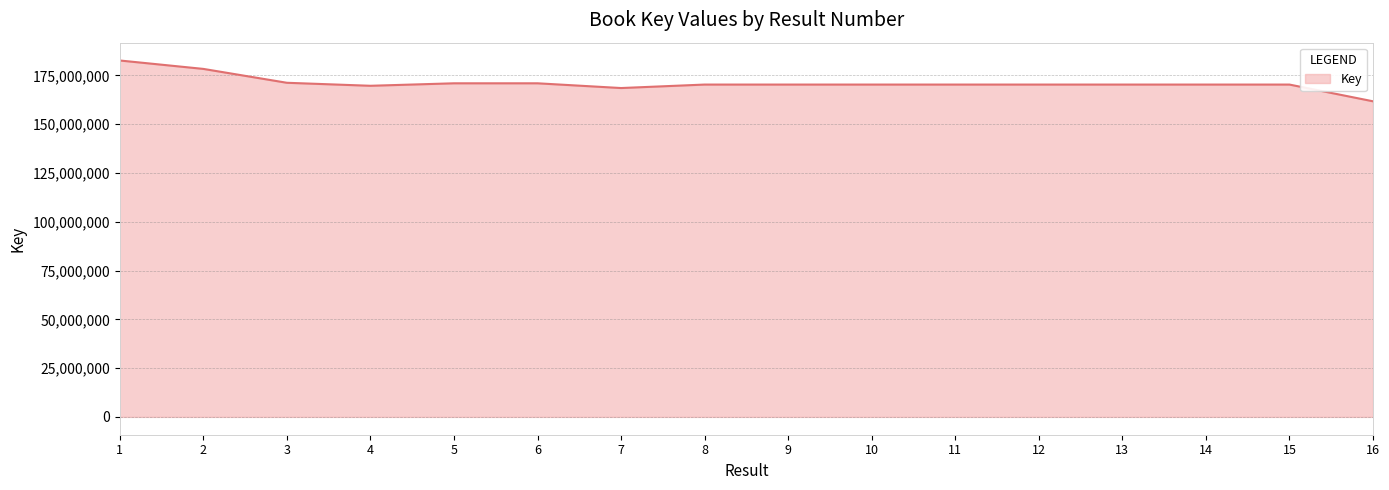

What is the greatest value displayed?

182621042